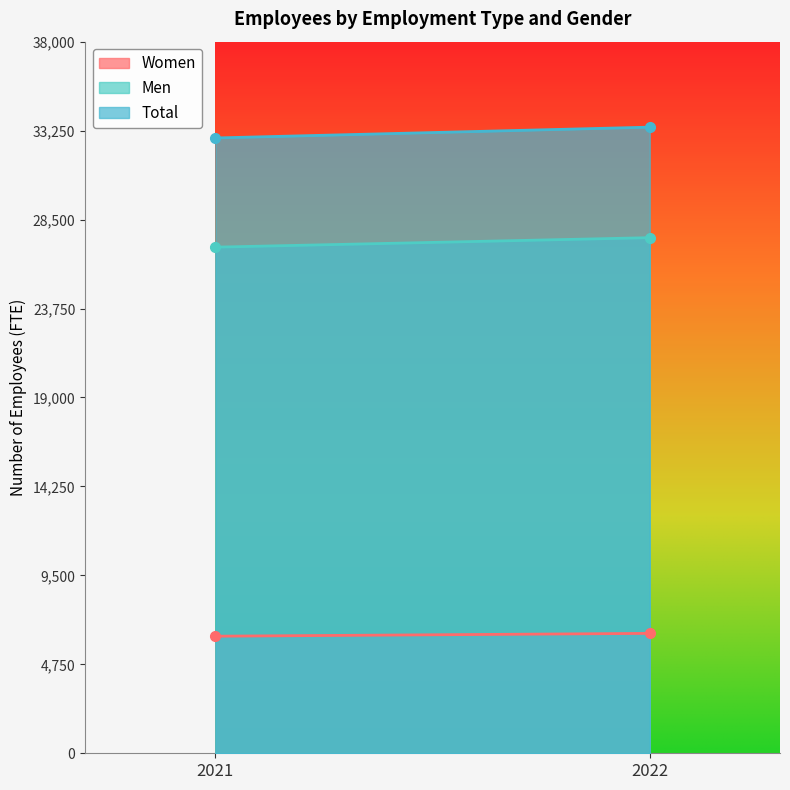

At how many categories does at least one series exceed 31116?

2